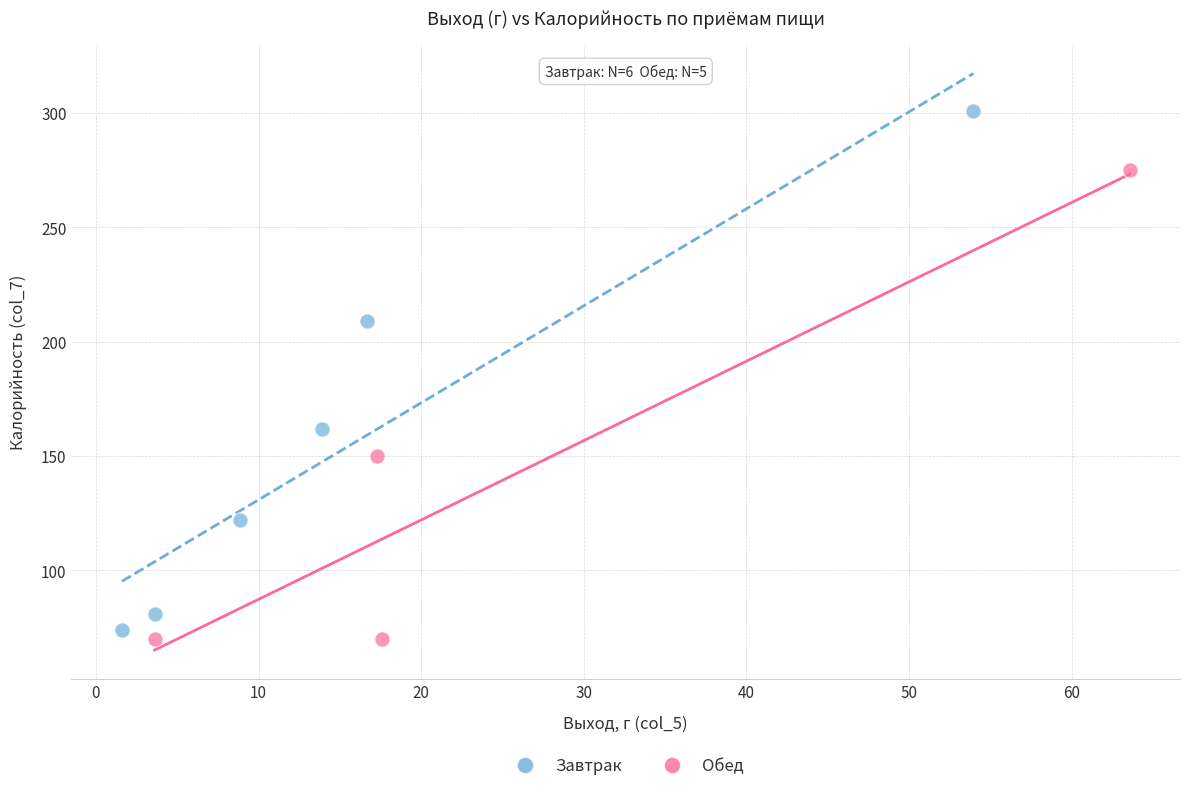

Which series has the largest Y range (max minus min)?

Завтрак